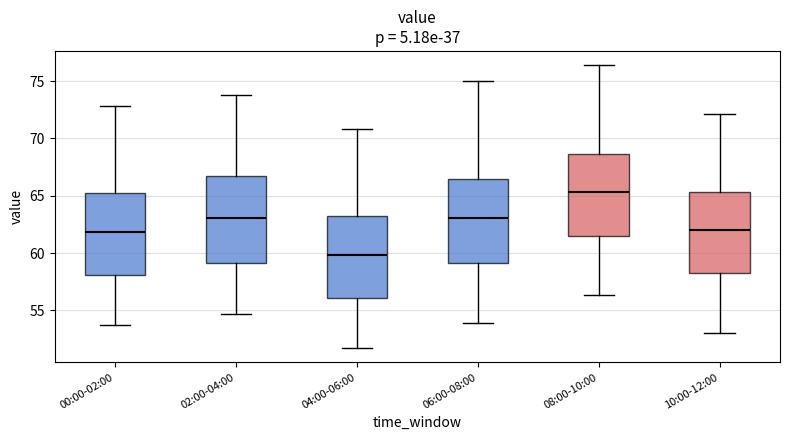

Reading left to right, read every box against the y-axis: the position of its median line, the range the box covers, and the ends of its whiskers. The values are not printed on the chart, so give them approximately, as read against the axis.

00:00-02:00: median 62.0, box 58.0 to 65.5, whiskers 53.5 to 73.0
02:00-04:00: median 63.0, box 59.0 to 67.0, whiskers 54.5 to 74.0
04:00-06:00: median 60.0, box 56.0 to 63.5, whiskers 51.5 to 71.0
06:00-08:00: median 63.0, box 59.0 to 66.5, whiskers 54.0 to 75.0
08:00-10:00: median 65.5, box 61.5 to 68.5, whiskers 56.5 to 76.5
10:00-12:00: median 62.0, box 58.0 to 65.5, whiskers 53.0 to 72.0